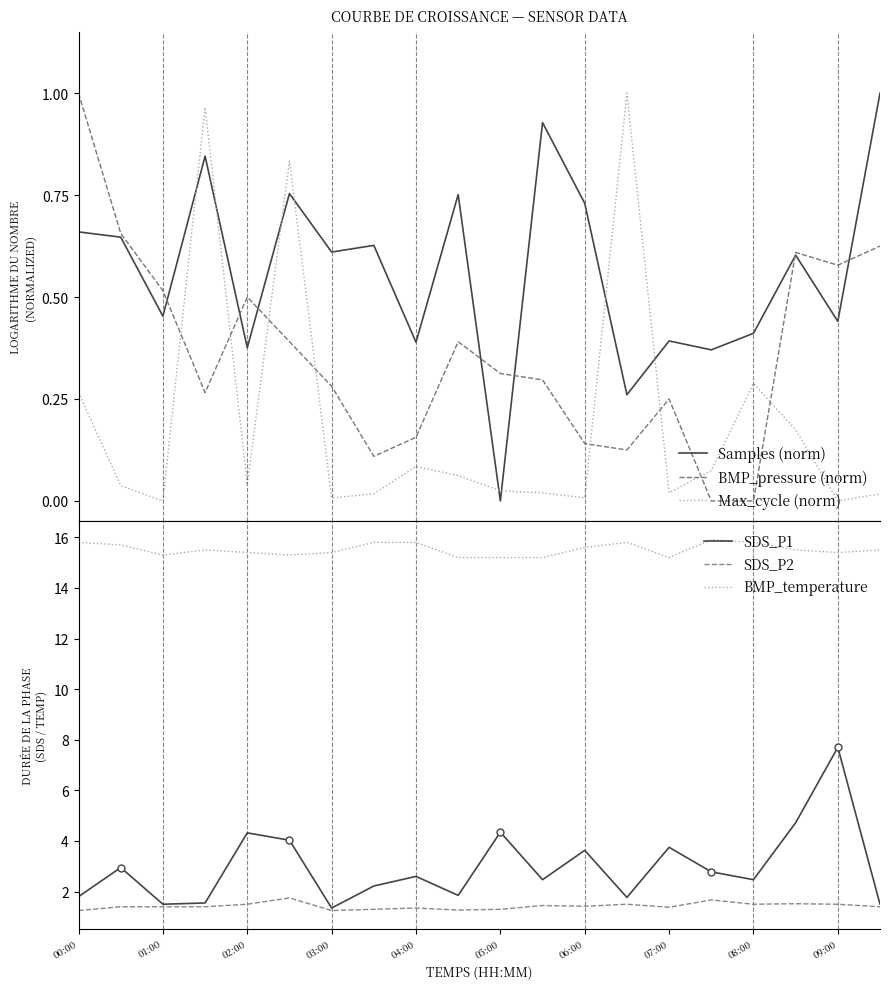

True or false: Samples (norm) and Max_cycle (norm) intersect in this chart.

True